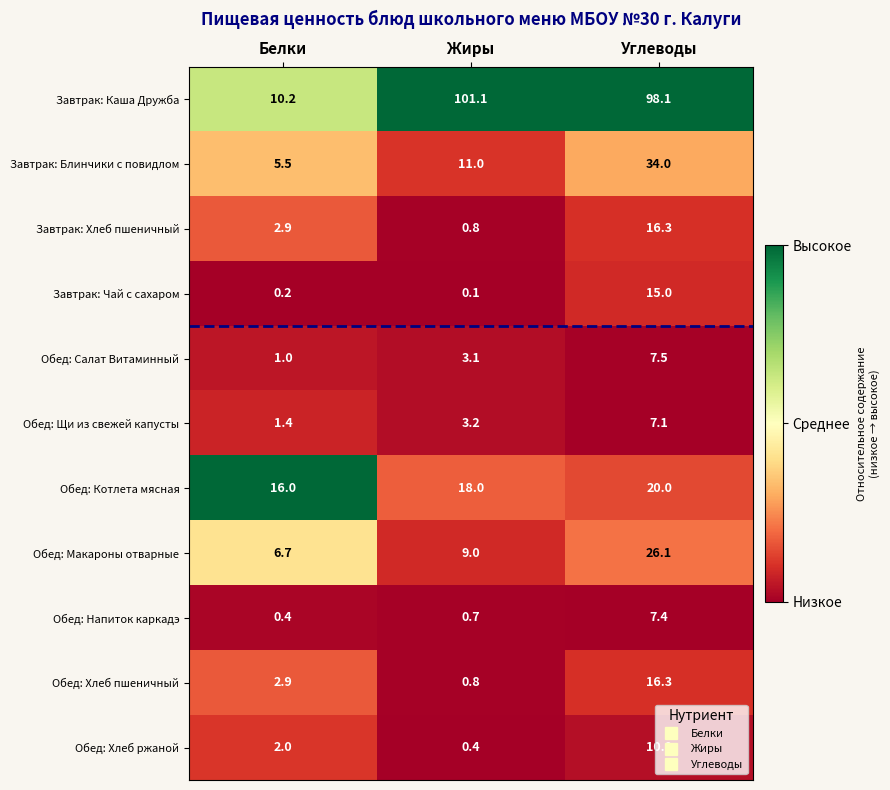

Rank the categories by Обед: Щи из свежей капусты value from lowest to highest.

Белки, Жиры, Углеводы